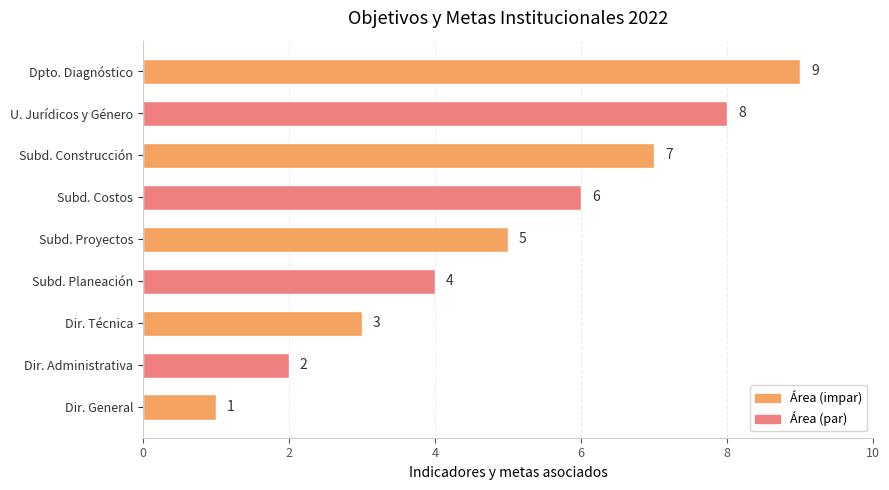

Approximately how many times larger is the value at U. Jurídicos y Género compared to Subd. Construcción?

1.1